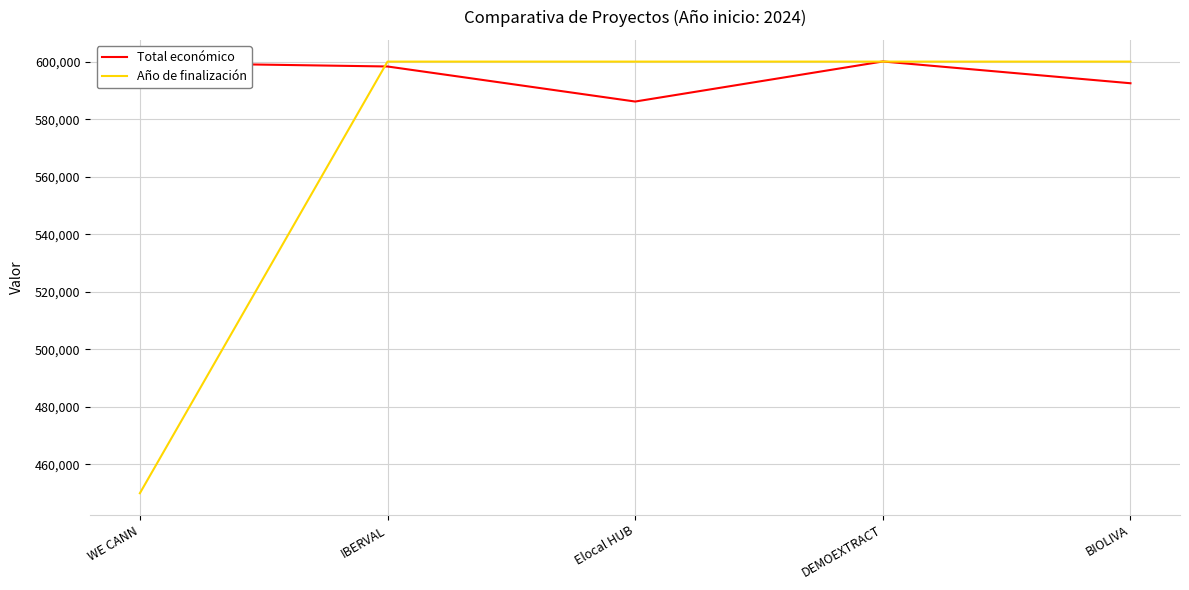

What is the approximate value of Año de finalización at IBERVAL?

600000